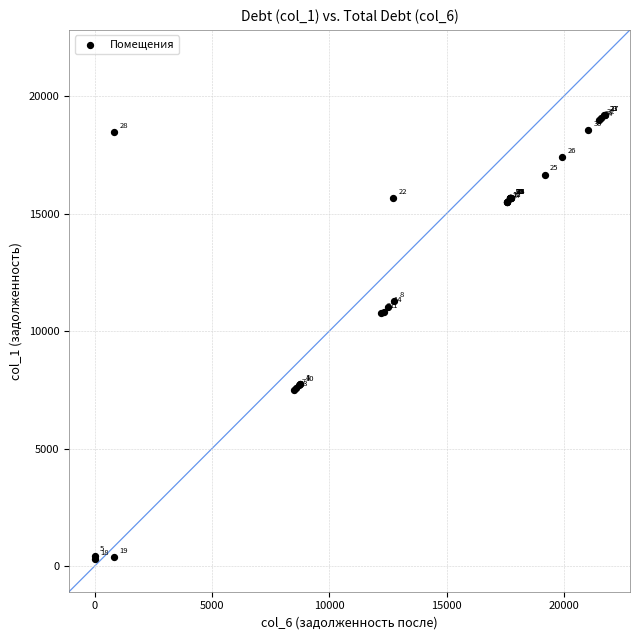

What Y value in the scatter plot is closest to 9749?

10785.6